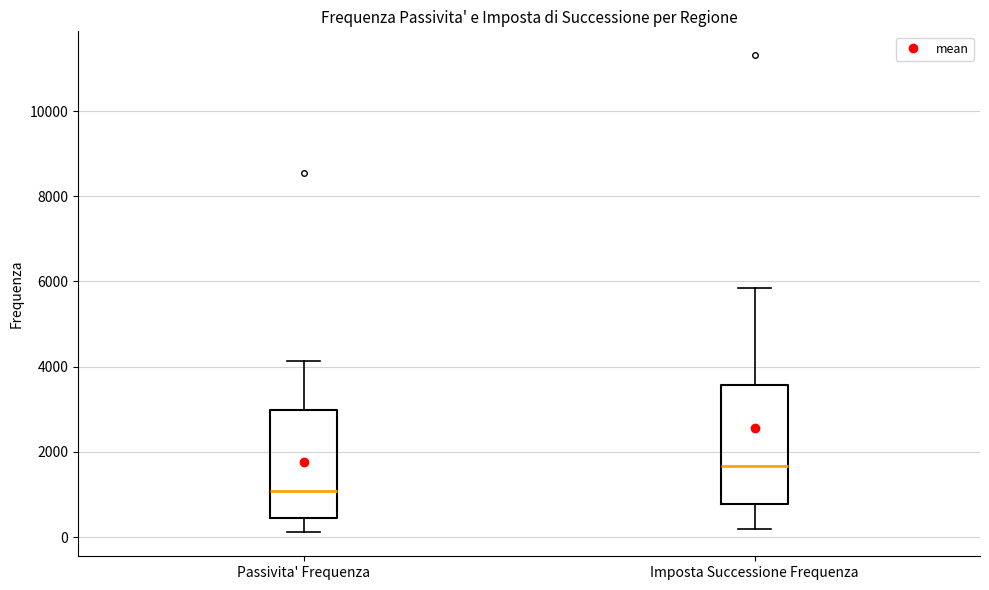

Where is the lower edge of the box for Passivita' Frequenza on the y-axis? The values are not printed on the chart, so give them approximately, as read against the axis.

400